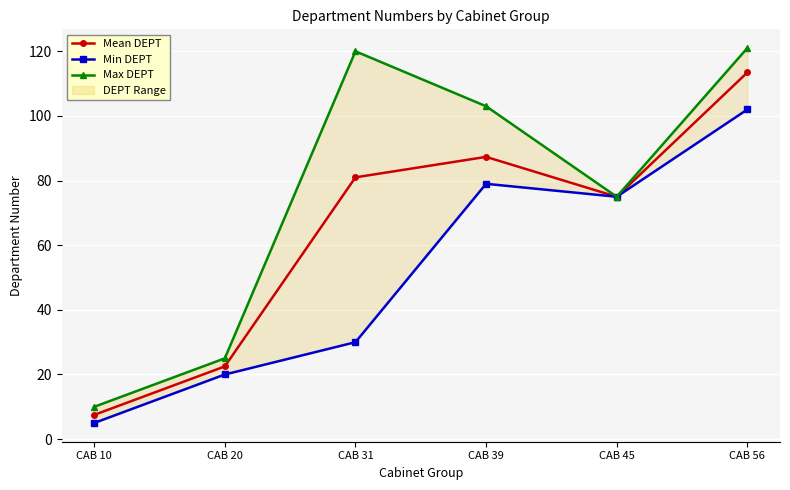

What is the sum of all Mean DEPT values?

386.8